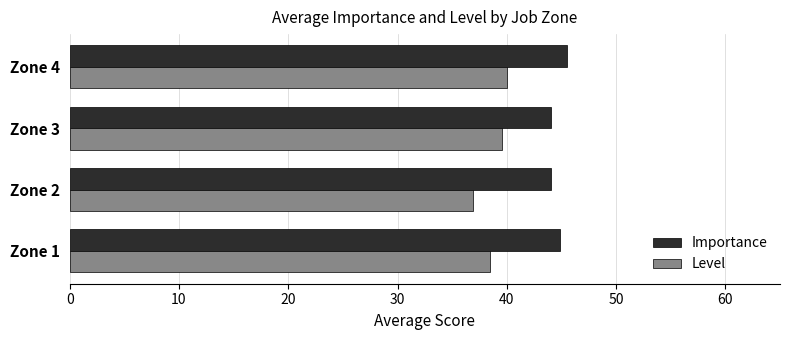

What is the maximum value shown in the chart?

45.5